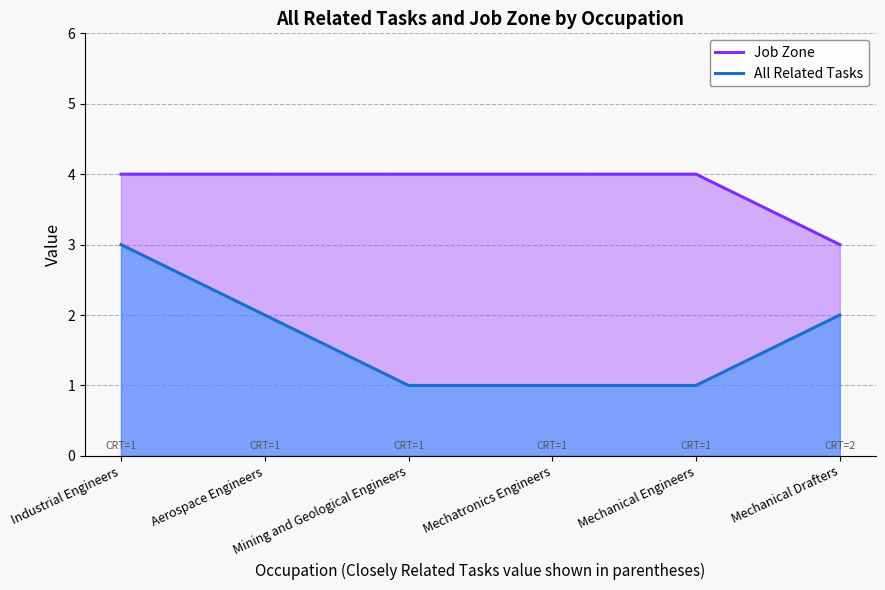

The Job Zone series shows 6 at Mining and Geological Engineers. True or false?

False